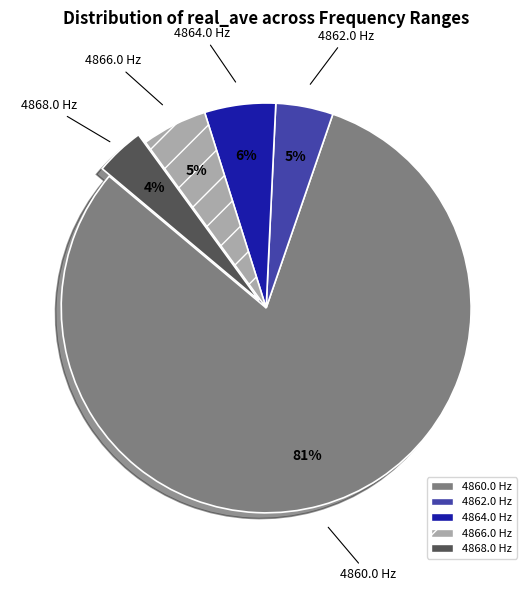

Is the sum of 4866.0 Hz and 4868.0 Hz greater than half?

No